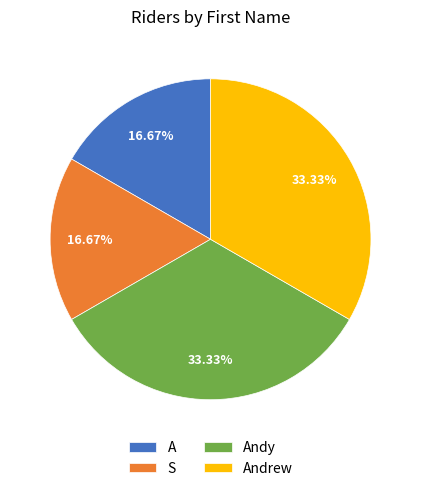

Does Andy account for over 50% of the chart?

No